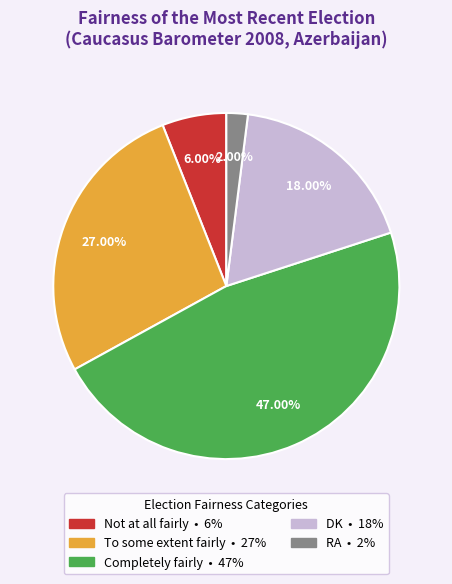

Approximately how many times larger is the value at To some extent fairly compared to RA?

13.5